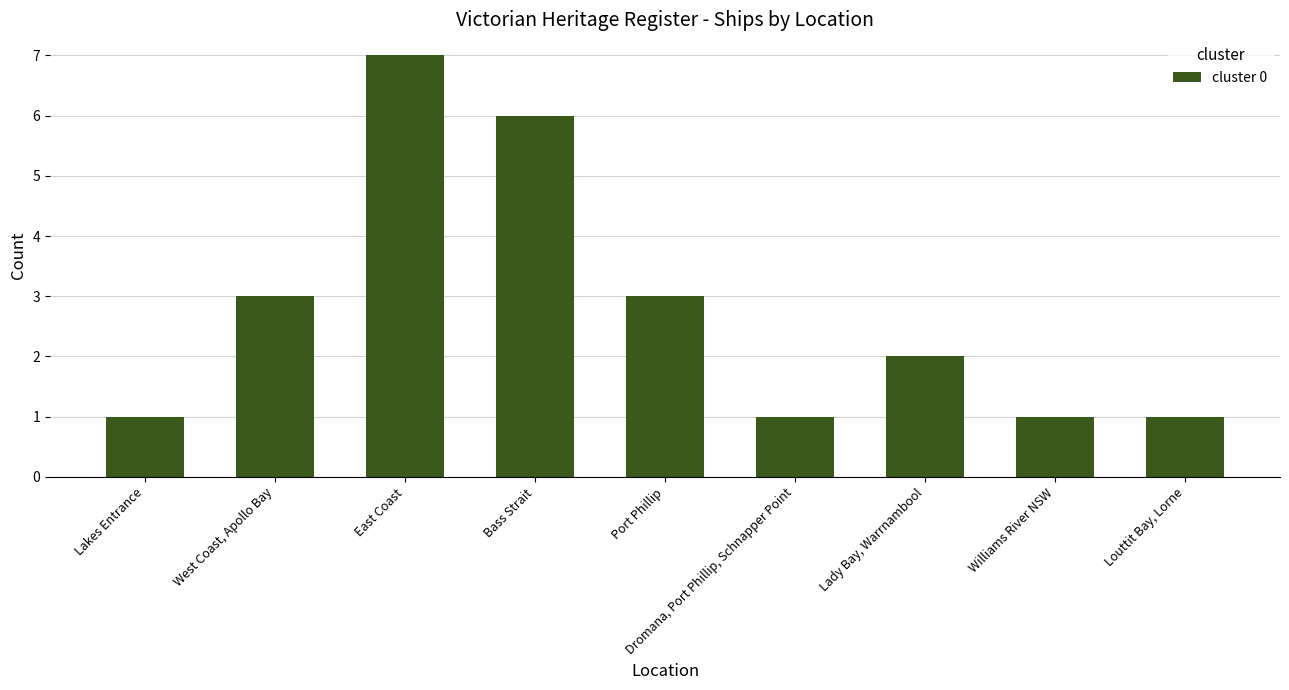

What is the sum of the values at Bass Strait and East Coast?

13